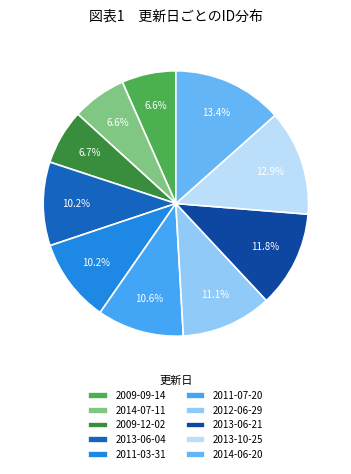

Count the number of slices in the pie.

10